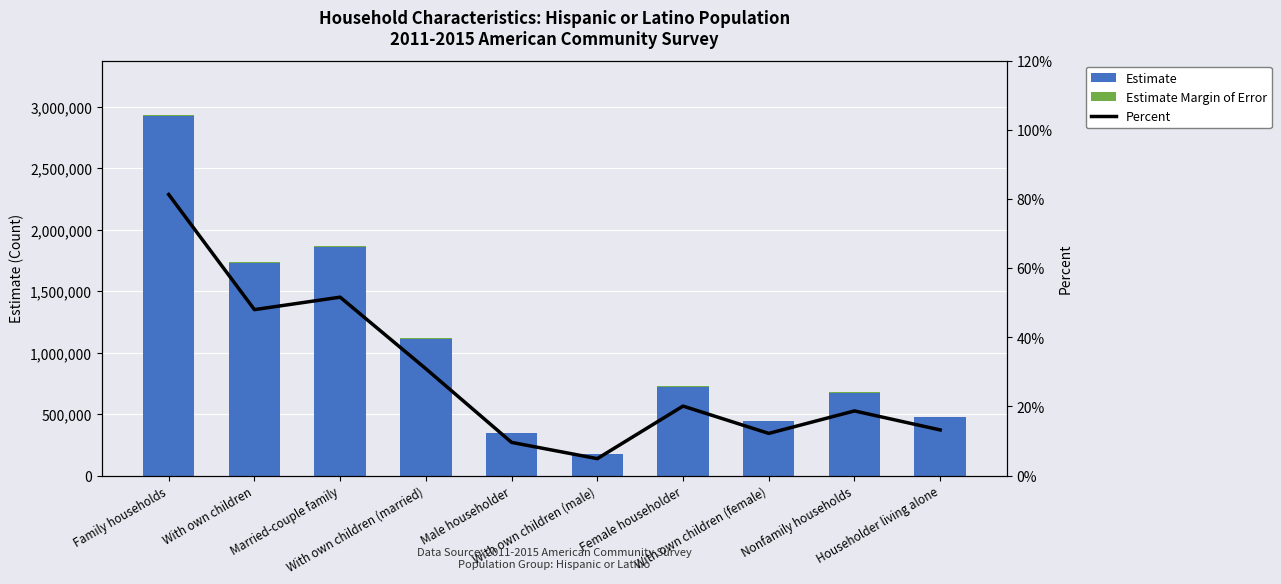

What is the difference between the maximum and second lowest values in the Estimate series?

2578097.0